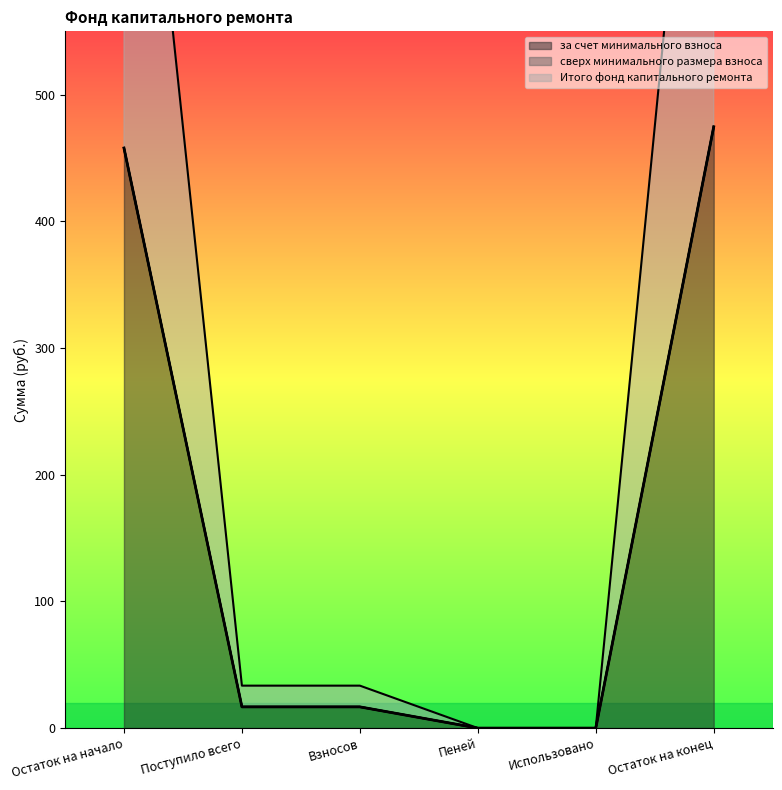

Is it true that за счет минимального взноса equals 16.8 at Поступило всего?

True